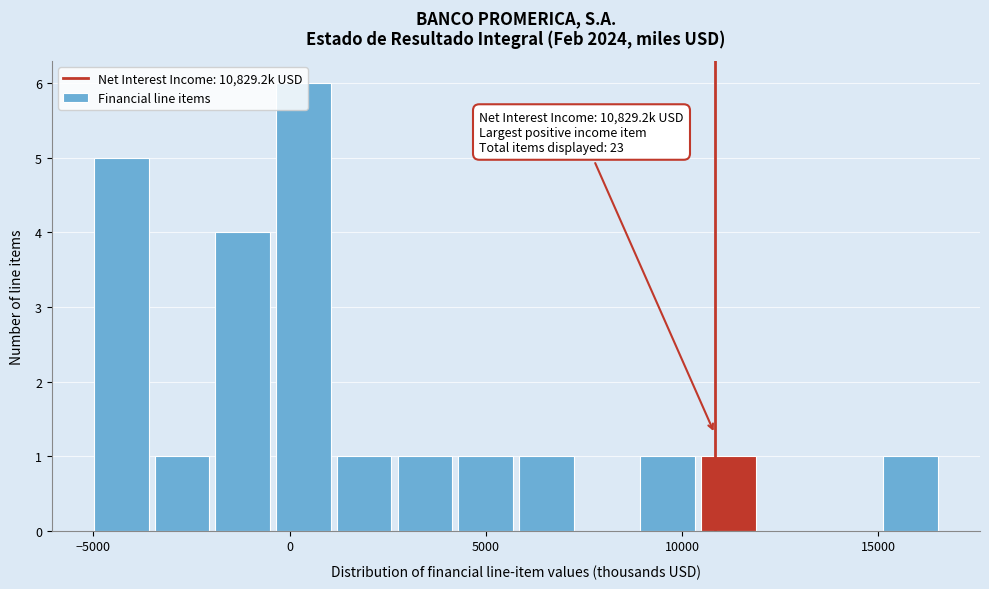

Read against the x-axis, roughly where is the centre of the tallest bar?

500